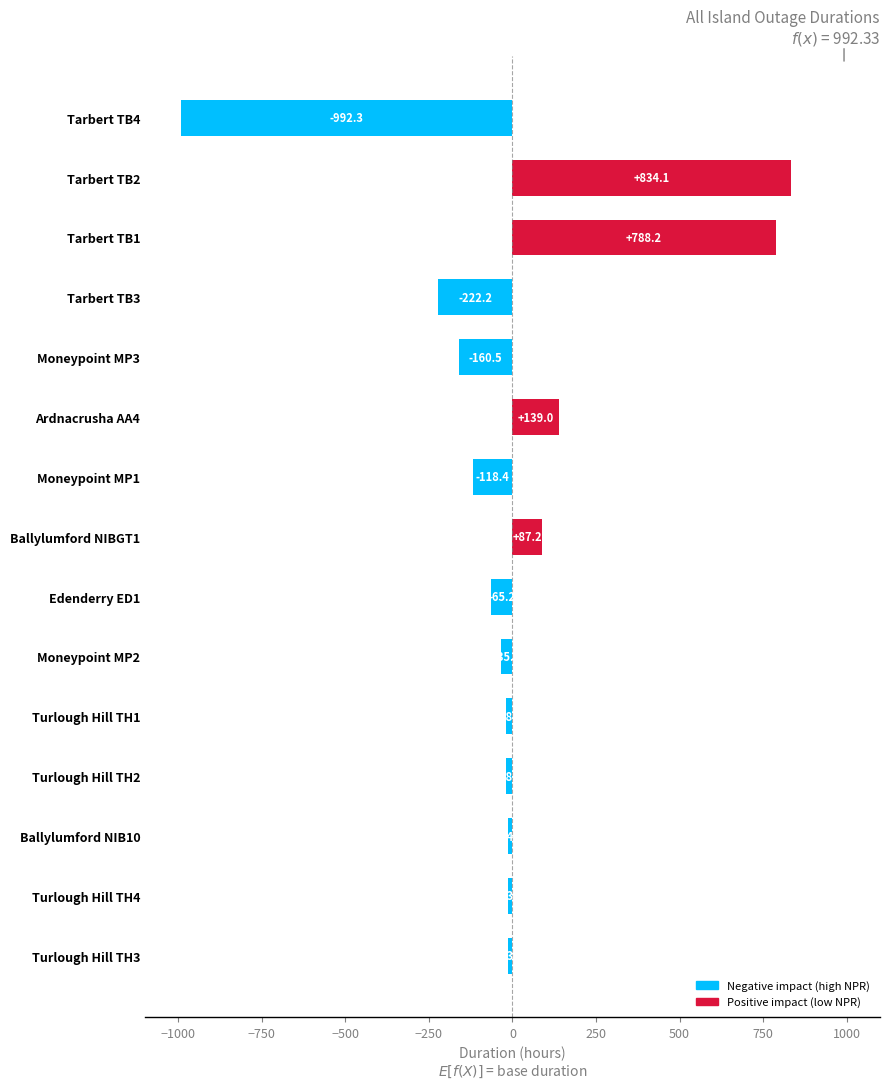

What is the approximate value at Moneypoint MP3?

-160.5